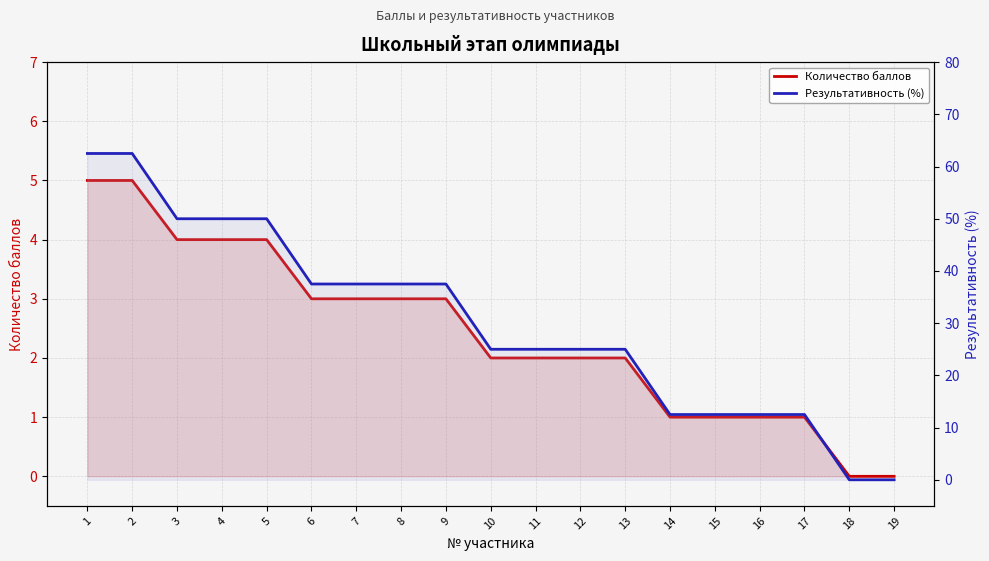

List the series in order of their overall mean, highest first.

Результативность (%), Количество баллов